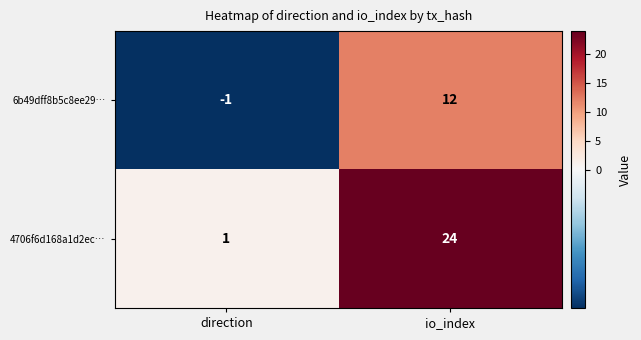

List the series in order of their peak value, highest first.

4706f6d168a1d2ec…, 6b49dff8b5c8ee29…